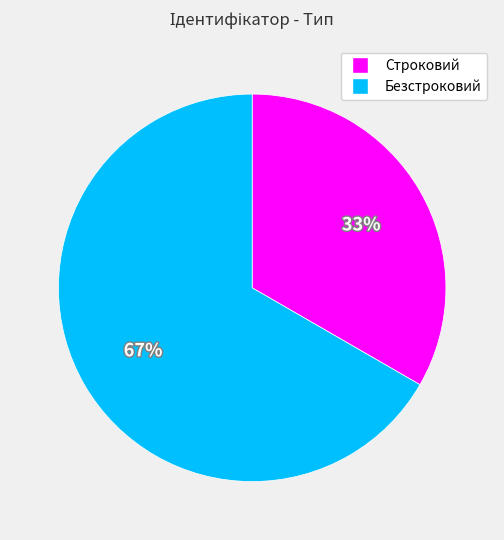

Do Безстроковий and Строковий together represent more than half of the pie?

Yes